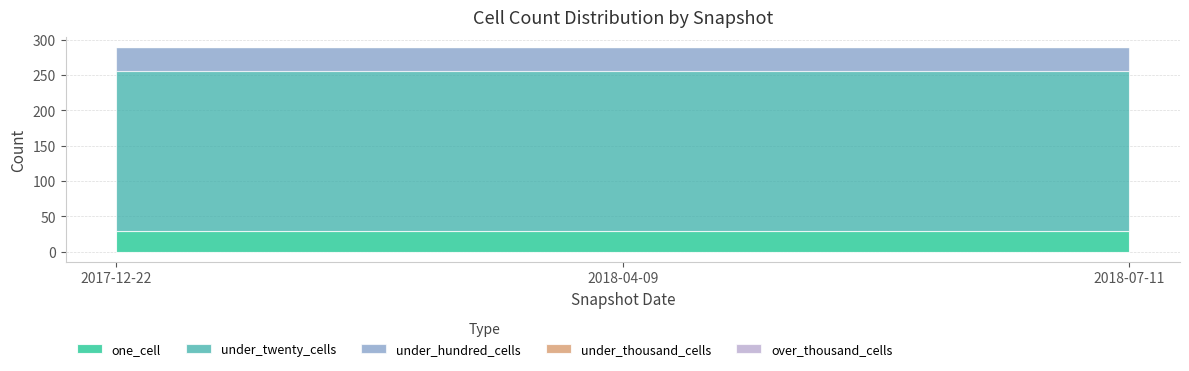

Reading left to right, transcribe all the data shown in this chart.

one_cell: 2017-12-22=30	2018-04-09=30	2018-07-11=30
under_twenty_cells: 2017-12-22=225	2018-04-09=225	2018-07-11=225
under_hundred_cells: 2017-12-22=34	2018-04-09=34	2018-07-11=34
under_thousand_cells: 2017-12-22=0	2018-04-09=0	2018-07-11=0
over_thousand_cells: 2017-12-22=0	2018-04-09=0	2018-07-11=0